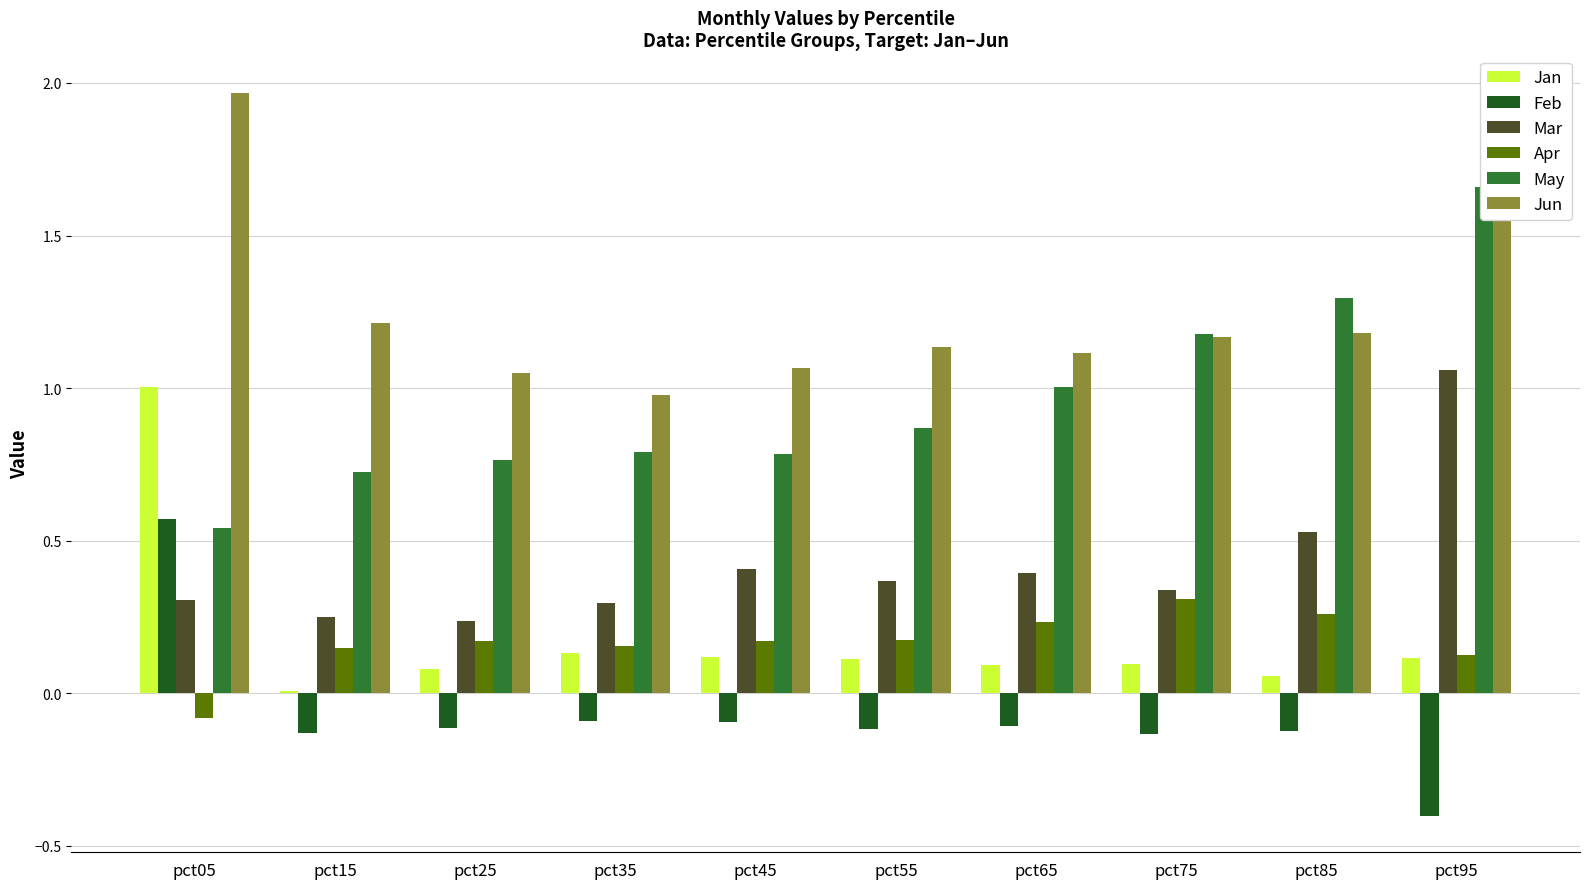

What is the difference between the maximum and minimum values in the Jan series?

1.0